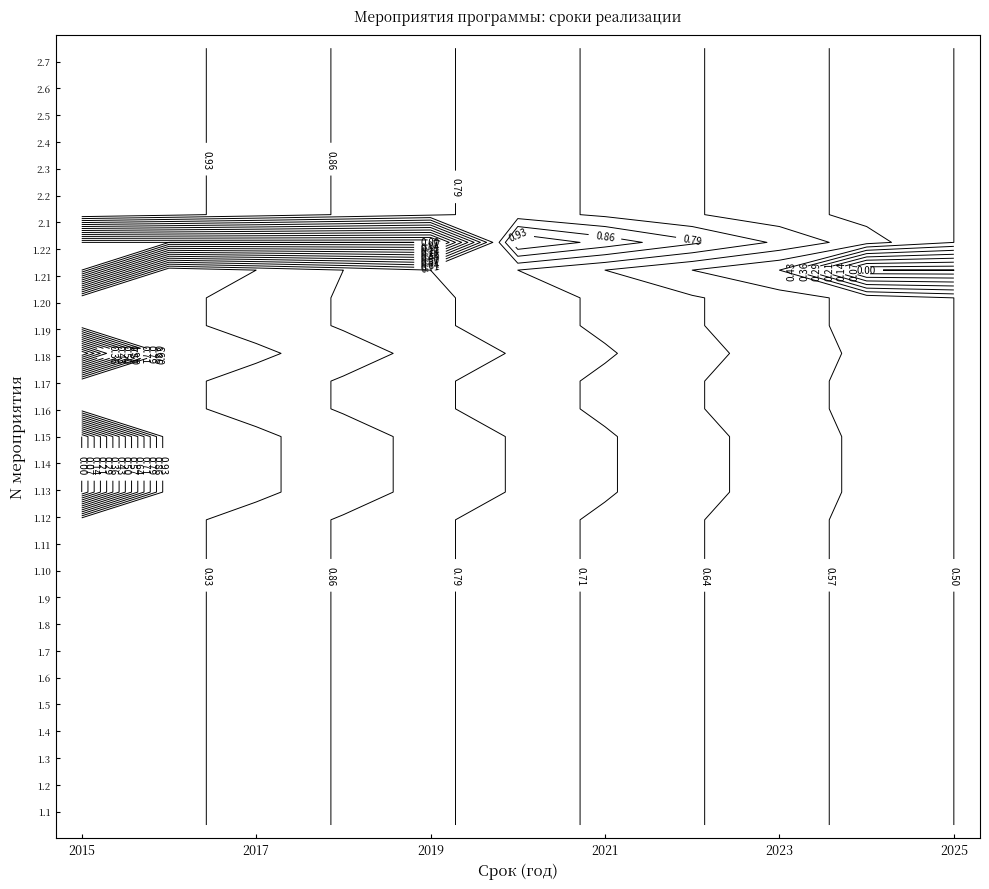

What is the difference between the maximum and minimum values in the 2.4 series?

10